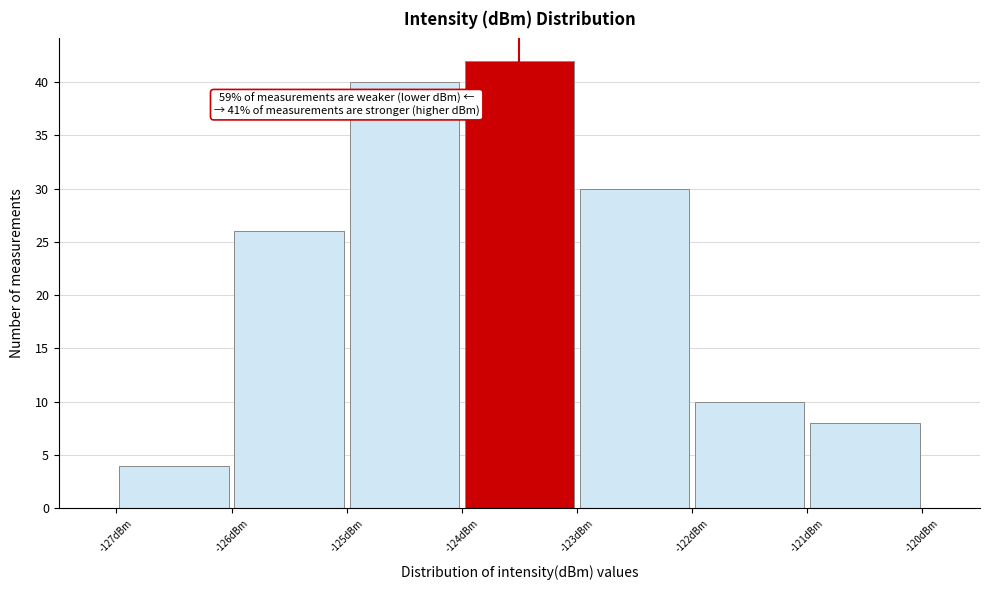

Over which range of the x-axis is the bar tallest?

-124 to -123